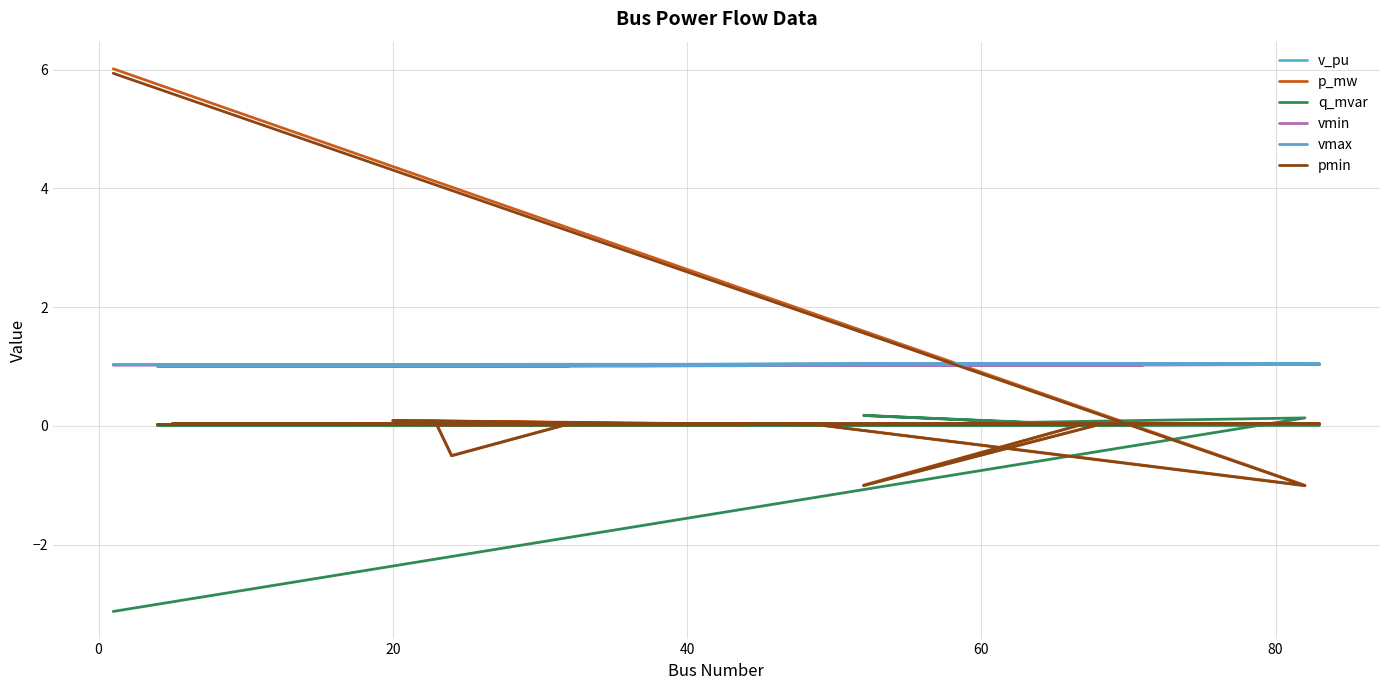

Does the chart have visible grid lines?

Yes